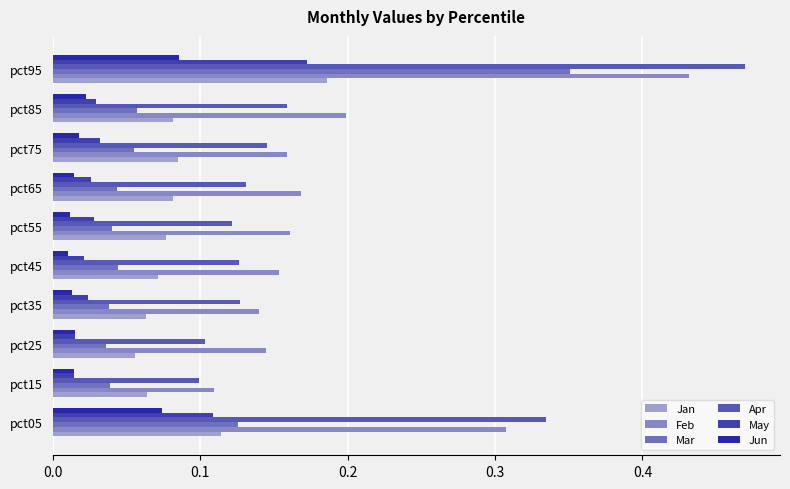

How many series are shown in this chart?

6